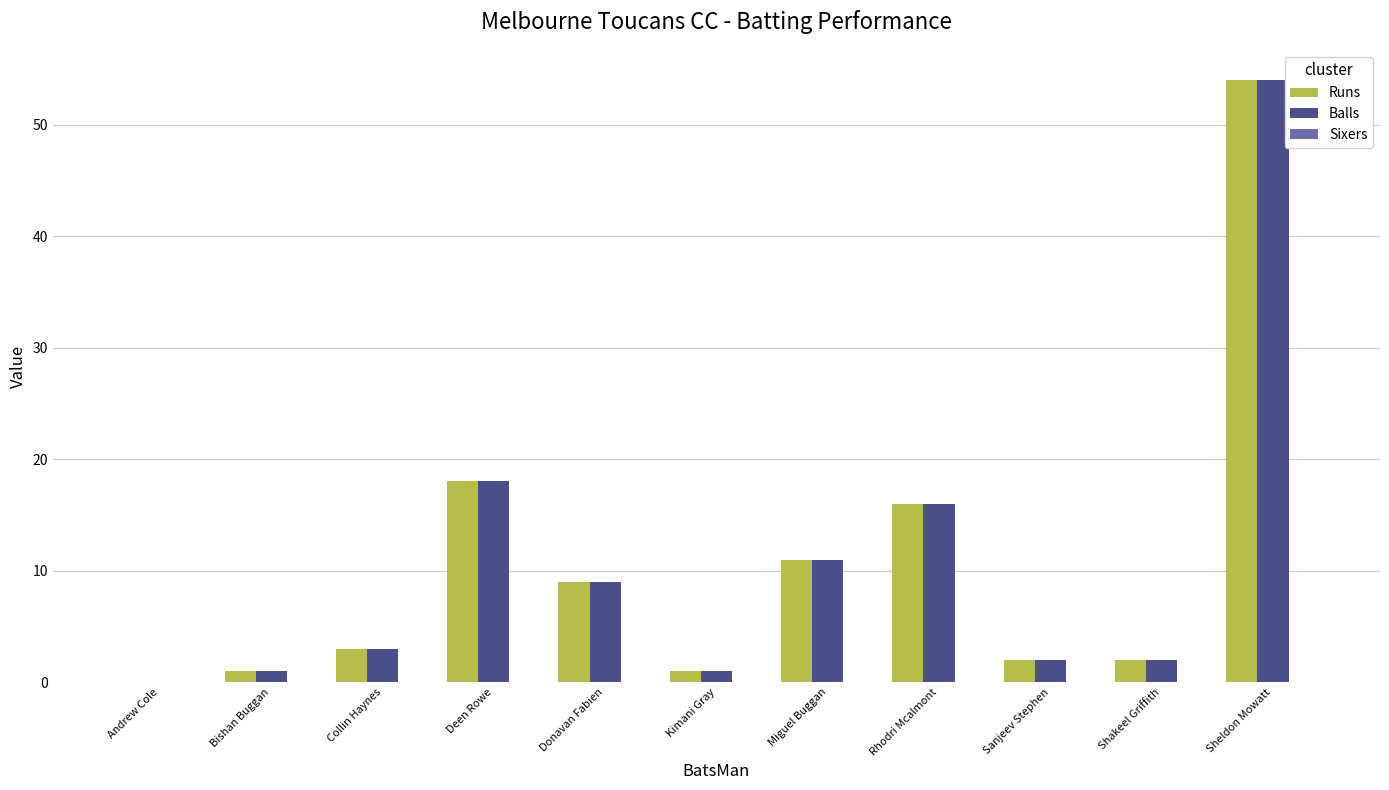

The value of Runs at Rhodri Mcalmont is 7. True or false?

False